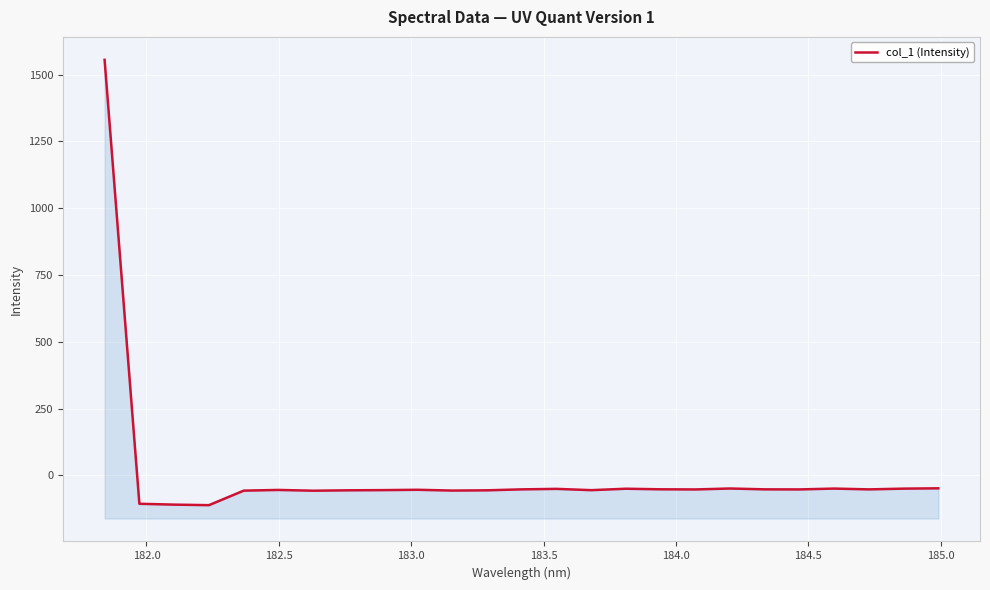

How many points are higher than both their immediate neighbors (excluding endpoints)?

6